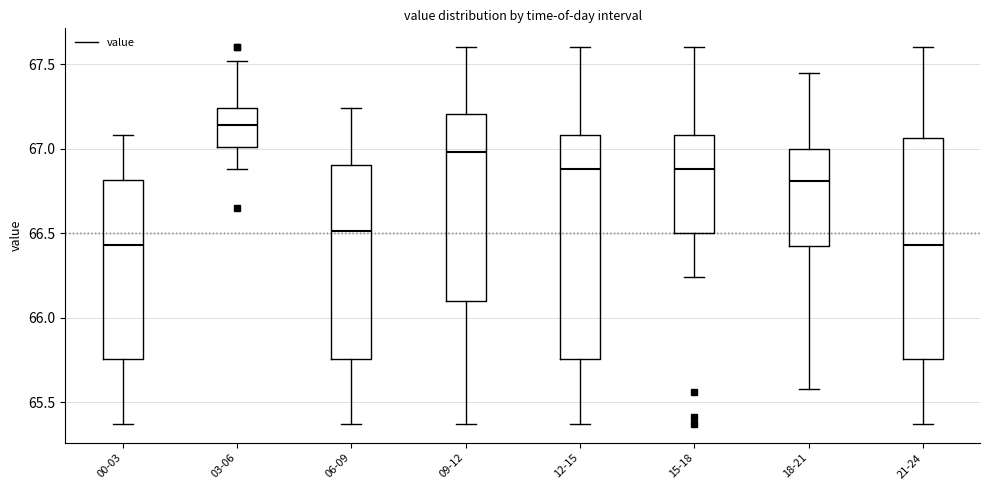

Where does the upper whisker of the box for 21-24 end on the y-axis? The values are not printed on the chart, so give them approximately, as read against the axis.

67.60